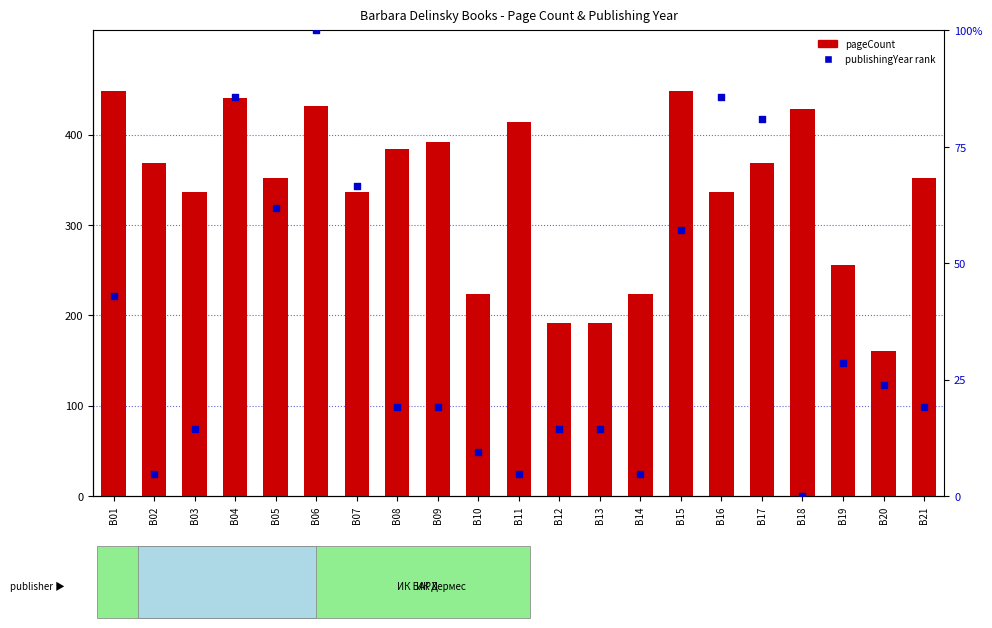

Which series reaches the maximum Y coordinate?

pageCount